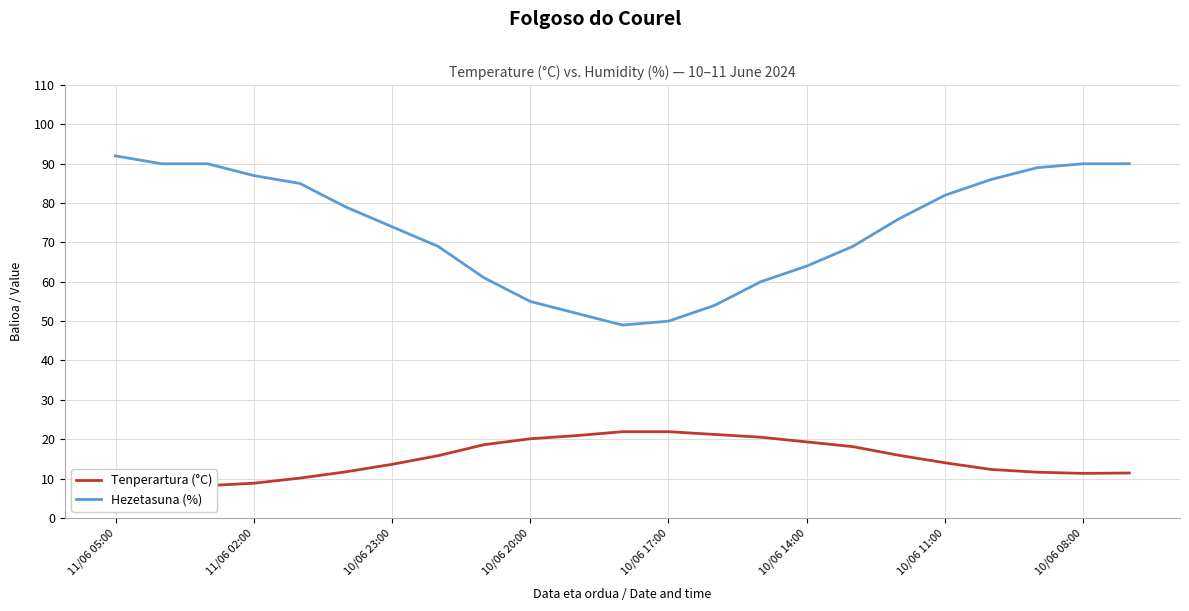

Reading left to right, list all the values displayed in this chart.

Tenperartura (°C): 6.8	7.4	8.2	8.8	10.1	11.7	13.6	15.8	18.6	20.1	20.9	21.9	21.9	21.2	20.5	19.3	18.1	15.9	14.0	12.3	11.6	11.3	11.4
Hezetasuna (%): 92.0	90.0	90.0	87.0	85.0	79.0	74.0	69.0	61.0	55.0	52.0	49.0	50.0	54.0	60.0	64.0	69.0	76.0	82.0	86.0	89.0	90.0	90.0